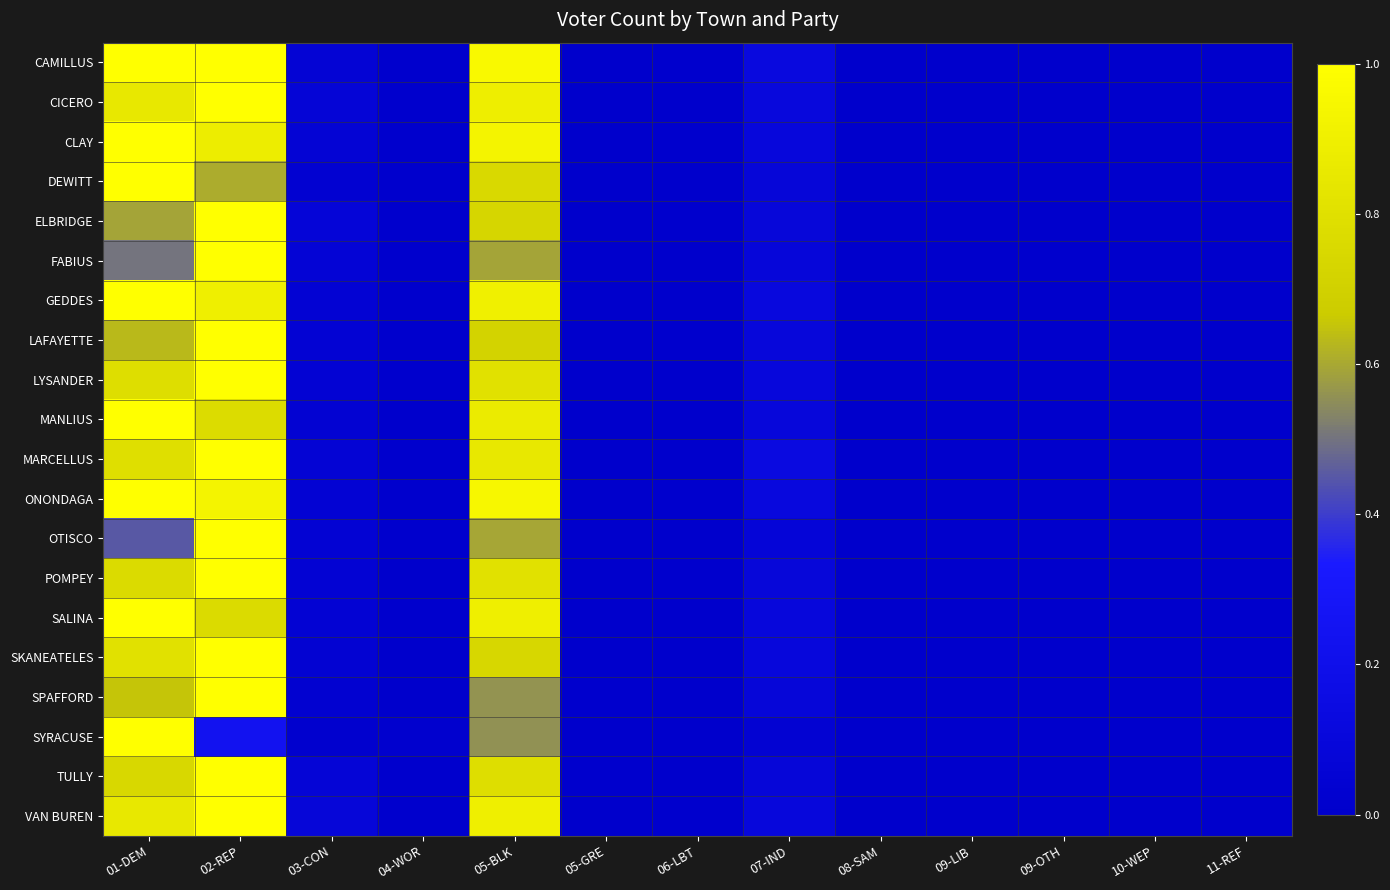

Reading left to right, what are all the values shown in this chart?

CAMILLUS: 01-DEM=1.0	02-REP=1.0	03-CON=0.1	04-WOR=0.0	05-BLK=1.0	05-GRE=0.0	06-LBT=0.0	07-IND=0.1	08-SAM=0.0	09-LIB=0.0	09-OTH=0.0	10-WEP=0.0	11-REF=0.0
CICERO: 01-DEM=0.9	02-REP=1.0	03-CON=0.1	04-WOR=0.0	05-BLK=0.9	05-GRE=0.0	06-LBT=0.0	07-IND=0.1	08-SAM=0.0	09-LIB=0.0	09-OTH=0.0	10-WEP=0.0	11-REF=0.0
CLAY: 01-DEM=1.0	02-REP=0.9	03-CON=0.1	04-WOR=0.0	05-BLK=0.9	05-GRE=0.0	06-LBT=0.0	07-IND=0.1	08-SAM=0.0	09-LIB=0.0	09-OTH=0.0	10-WEP=0.0	11-REF=0.0
DEWITT: 01-DEM=1.0	02-REP=0.6	03-CON=0.0	04-WOR=0.0	05-BLK=0.8	05-GRE=0.0	06-LBT=0.0	07-IND=0.1	08-SAM=0.0	09-LIB=0.0	09-OTH=0.0	10-WEP=0.0	11-REF=0.0
ELBRIDGE: 01-DEM=0.6	02-REP=1.0	03-CON=0.1	04-WOR=0.0	05-BLK=0.7	05-GRE=0.0	06-LBT=0.0	07-IND=0.1	08-SAM=0.0	09-LIB=0.0	09-OTH=0.0	10-WEP=0.0	11-REF=0.0
FABIUS: 01-DEM=0.5	02-REP=1.0	03-CON=0.1	04-WOR=0.0	05-BLK=0.6	05-GRE=0.0	06-LBT=0.0	07-IND=0.1	08-SAM=0.0	09-LIB=0.0	09-OTH=0.0	10-WEP=0.0	11-REF=0.0
GEDDES: 01-DEM=1.0	02-REP=0.9	03-CON=0.1	04-WOR=0.0	05-BLK=0.9	05-GRE=0.0	06-LBT=0.0	07-IND=0.1	08-SAM=0.0	09-LIB=0.0	09-OTH=0.0	10-WEP=0.0	11-REF=0.0
LAFAYETTE: 01-DEM=0.6	02-REP=1.0	03-CON=0.1	04-WOR=0.0	05-BLK=0.7	05-GRE=0.0	06-LBT=0.0	07-IND=0.1	08-SAM=0.0	09-LIB=0.0	09-OTH=0.0	10-WEP=0.0	11-REF=0.0
LYSANDER: 01-DEM=0.8	02-REP=1.0	03-CON=0.1	04-WOR=0.0	05-BLK=0.8	05-GRE=0.0	06-LBT=0.0	07-IND=0.1	08-SAM=0.0	09-LIB=0.0	09-OTH=0.0	10-WEP=0.0	11-REF=0.0
MANLIUS: 01-DEM=1.0	02-REP=0.8	03-CON=0.0	04-WOR=0.0	05-BLK=0.9	05-GRE=0.0	06-LBT=0.0	07-IND=0.1	08-SAM=0.0	09-LIB=0.0	09-OTH=0.0	10-WEP=0.0	11-REF=0.0
MARCELLUS: 01-DEM=0.8	02-REP=1.0	03-CON=0.1	04-WOR=0.0	05-BLK=0.8	05-GRE=0.0	06-LBT=0.0	07-IND=0.1	08-SAM=0.0	09-LIB=0.0	09-OTH=0.0	10-WEP=0.0	11-REF=0.0
ONONDAGA: 01-DEM=1.0	02-REP=0.9	03-CON=0.0	04-WOR=0.0	05-BLK=0.9	05-GRE=0.0	06-LBT=0.0	07-IND=0.1	08-SAM=0.0	09-LIB=0.0	09-OTH=0.0	10-WEP=0.0	11-REF=0.0
OTISCO: 01-DEM=0.5	02-REP=1.0	03-CON=0.0	04-WOR=0.0	05-BLK=0.6	05-GRE=0.0	06-LBT=0.0	07-IND=0.1	08-SAM=0.0	09-LIB=0.0	09-OTH=0.0	10-WEP=0.0	11-REF=0.0
POMPEY: 01-DEM=0.8	02-REP=1.0	03-CON=0.0	04-WOR=0.0	05-BLK=0.8	05-GRE=0.0	06-LBT=0.0	07-IND=0.1	08-SAM=0.0	09-LIB=0.0	09-OTH=0.0	10-WEP=0.0	11-REF=0.0
SALINA: 01-DEM=1.0	02-REP=0.8	03-CON=0.0	04-WOR=0.0	05-BLK=0.9	05-GRE=0.0	06-LBT=0.0	07-IND=0.1	08-SAM=0.0	09-LIB=0.0	09-OTH=0.0	10-WEP=0.0	11-REF=0.0
SKANEATELES: 01-DEM=0.8	02-REP=1.0	03-CON=0.0	04-WOR=0.0	05-BLK=0.7	05-GRE=0.0	06-LBT=0.0	07-IND=0.1	08-SAM=0.0	09-LIB=0.0	09-OTH=0.0	10-WEP=0.0	11-REF=0.0
SPAFFORD: 01-DEM=0.7	02-REP=1.0	03-CON=0.0	04-WOR=0.0	05-BLK=0.6	05-GRE=0.0	06-LBT=0.0	07-IND=0.1	08-SAM=0.0	09-LIB=0.0	09-OTH=0.0	10-WEP=0.0	11-REF=0.0
SYRACUSE: 01-DEM=1.0	02-REP=0.2	03-CON=0.0	04-WOR=0.0	05-BLK=0.6	05-GRE=0.0	06-LBT=0.0	07-IND=0.0	08-SAM=0.0	09-LIB=0.0	09-OTH=0.0	10-WEP=0.0	11-REF=0.0
TULLY: 01-DEM=0.7	02-REP=1.0	03-CON=0.1	04-WOR=0.0	05-BLK=0.8	05-GRE=0.0	06-LBT=0.0	07-IND=0.1	08-SAM=0.0	09-LIB=0.0	09-OTH=0.0	10-WEP=0.0	11-REF=0.0
VAN BUREN: 01-DEM=0.8	02-REP=1.0	03-CON=0.1	04-WOR=0.0	05-BLK=0.9	05-GRE=0.0	06-LBT=0.0	07-IND=0.1	08-SAM=0.0	09-LIB=0.0	09-OTH=0.0	10-WEP=0.0	11-REF=0.0